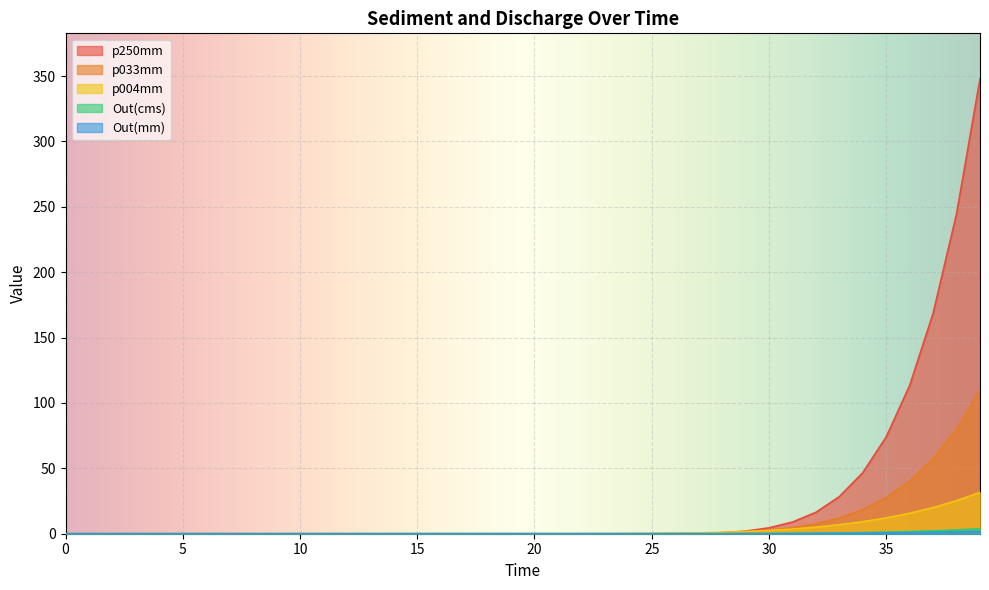

What is the label of the 20th point from the left?

19.0